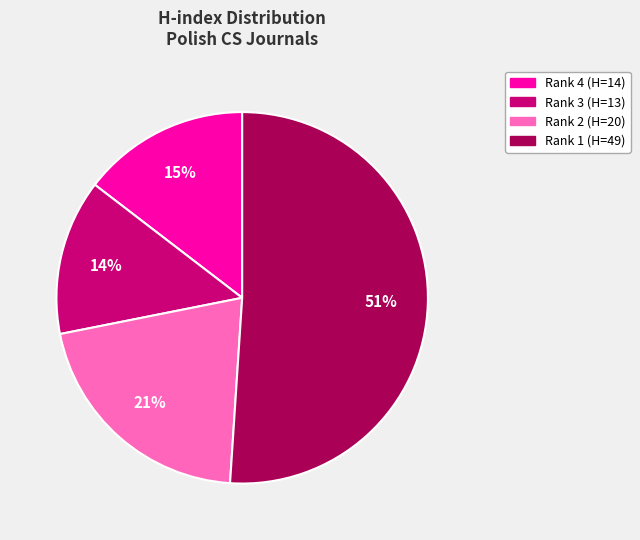

Rank the categories by value from lowest to highest.

Rank 3 (H=13), Rank 4 (H=14), Rank 2 (H=20), Rank 1 (H=49)